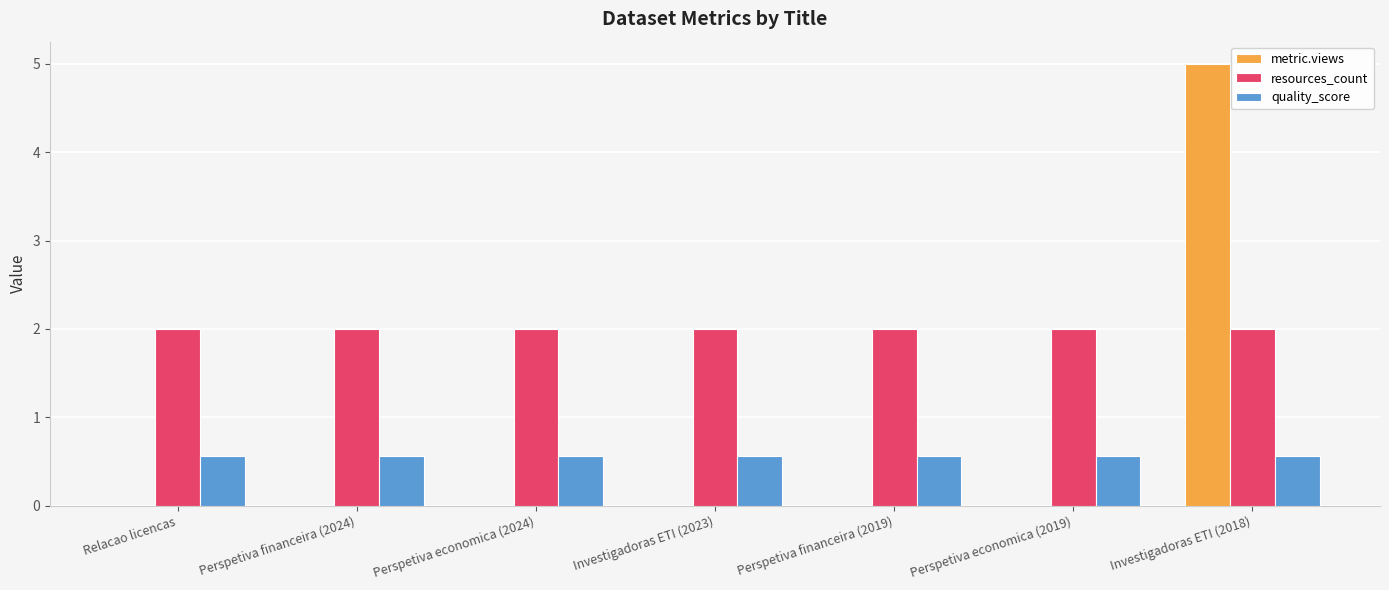

At which category is the sum across all series the highest?

Investigadoras ETI (2018)